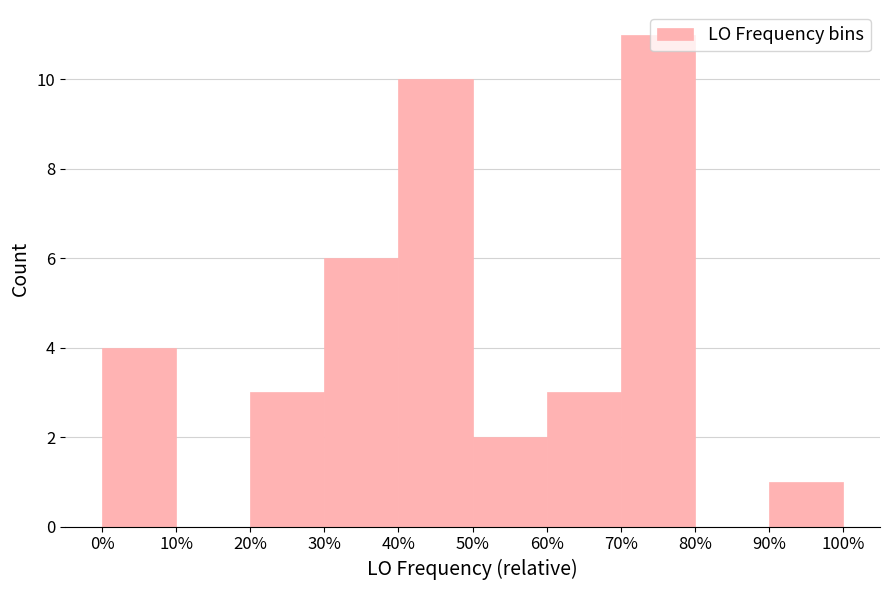

Between 30% and 60%, which is larger?

30%